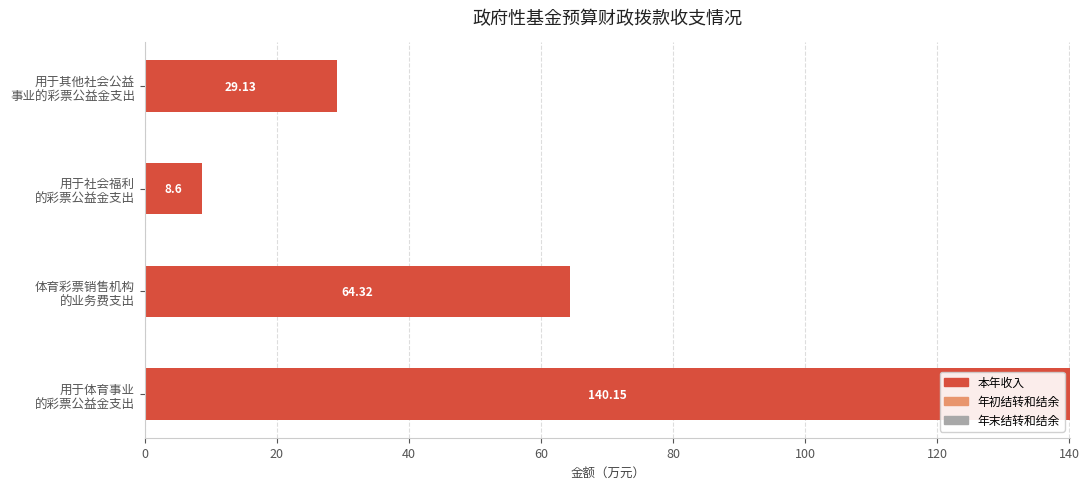

What is the sum of all values?

242.2